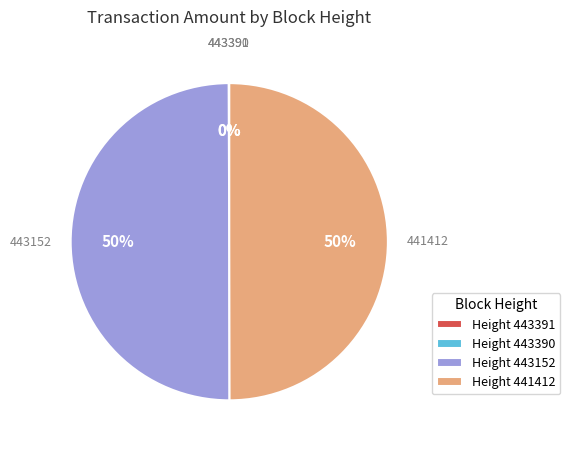

To the nearest percent, what portion does Height 443152 represent?

50%